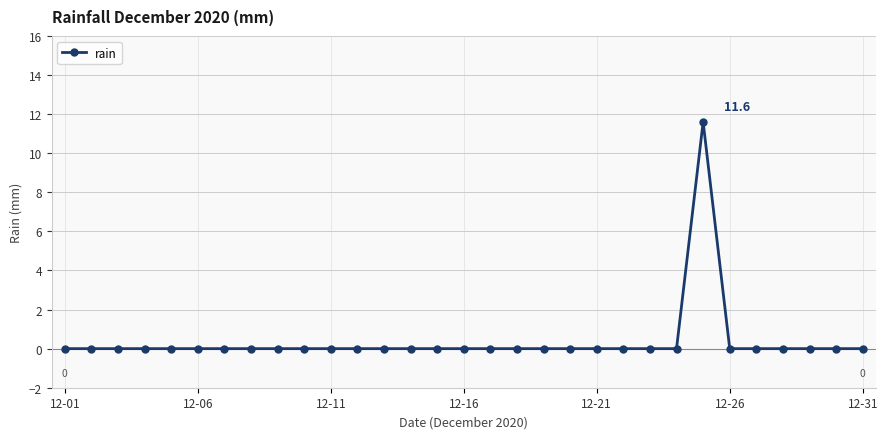

What is the average value?

0.4